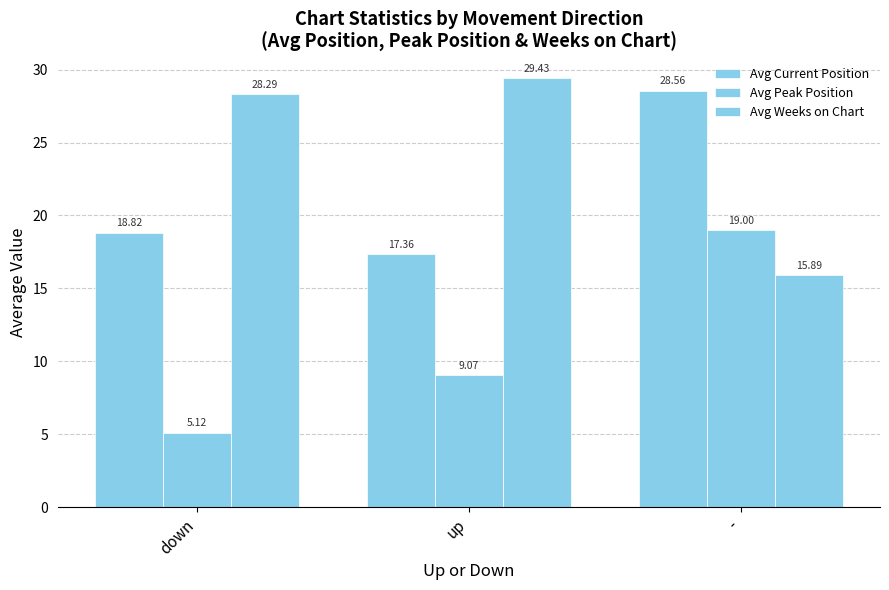

How many bars are there in total?

9